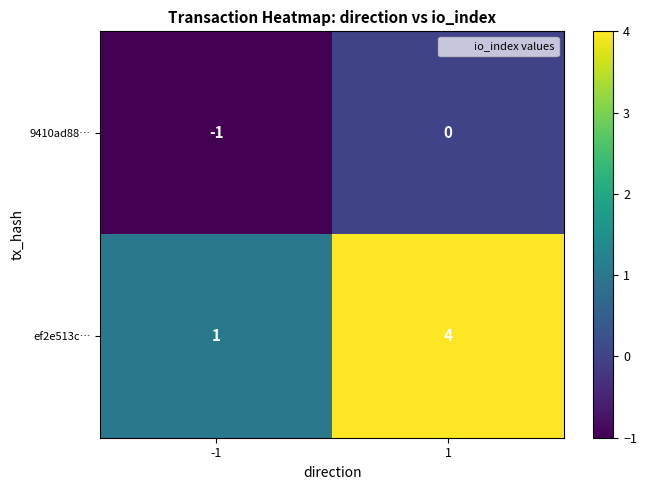

How many values in the ef2e513c… series are below 4?

1